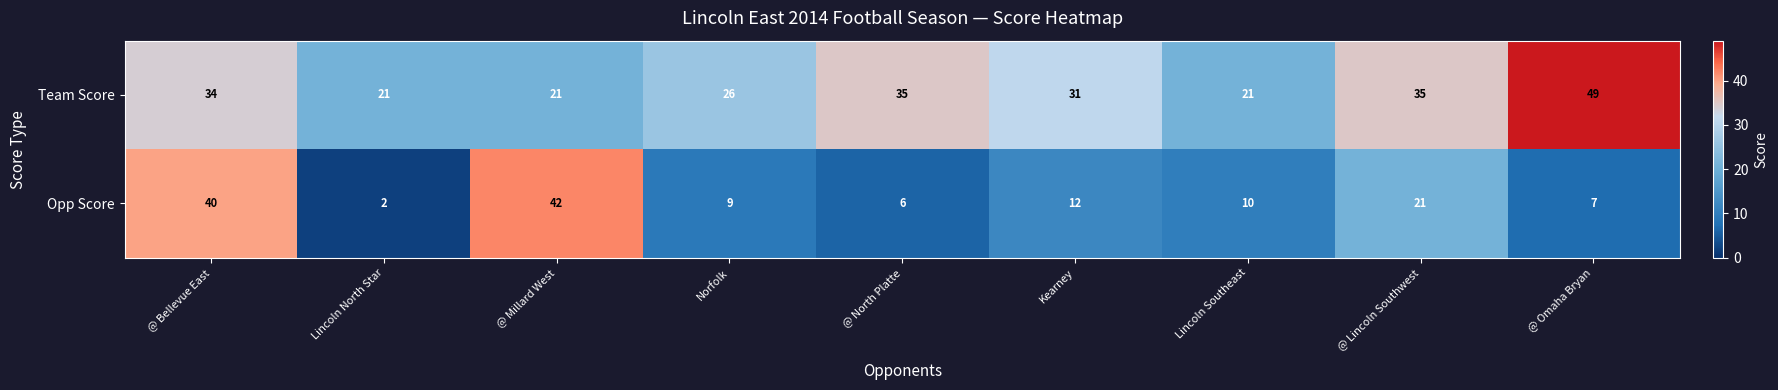

Is it true that Team Score equals 28 at Lincoln North Star?

False